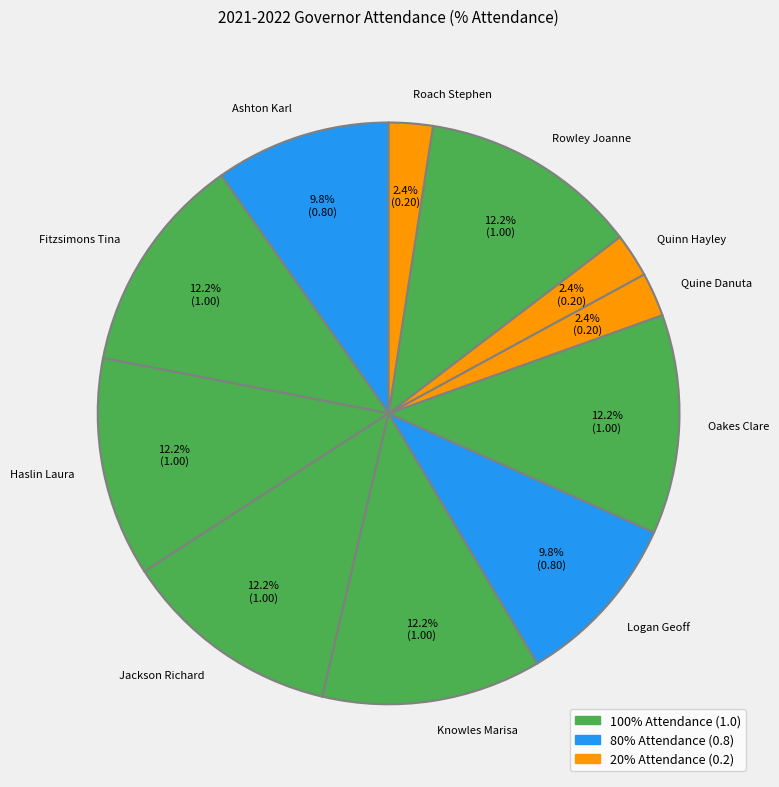

What is the ratio of the value at Jackson Richard to the value at Knowles Marisa?

1.0